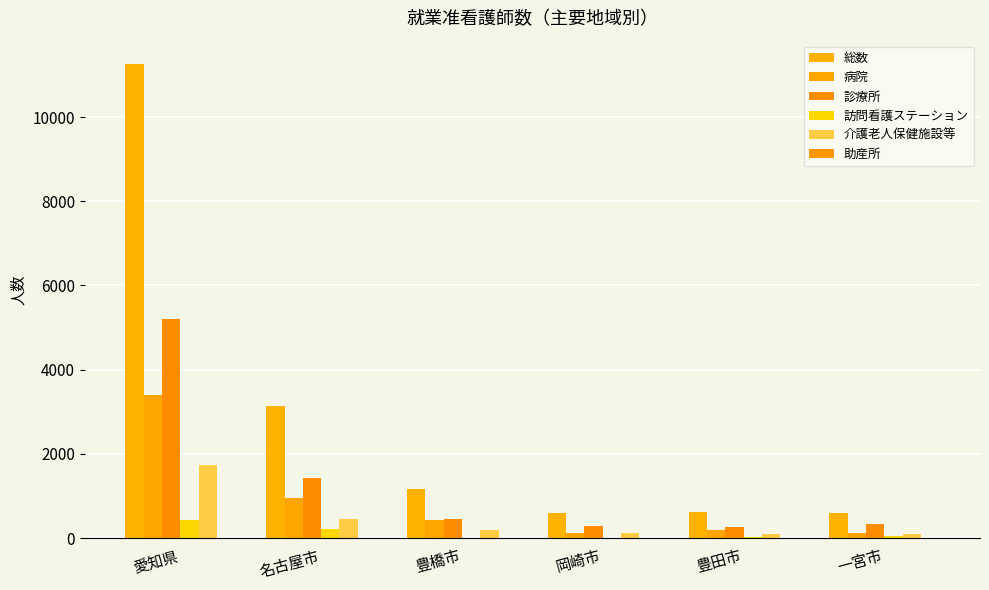

What is the total value across all series at 豊田市?

1196